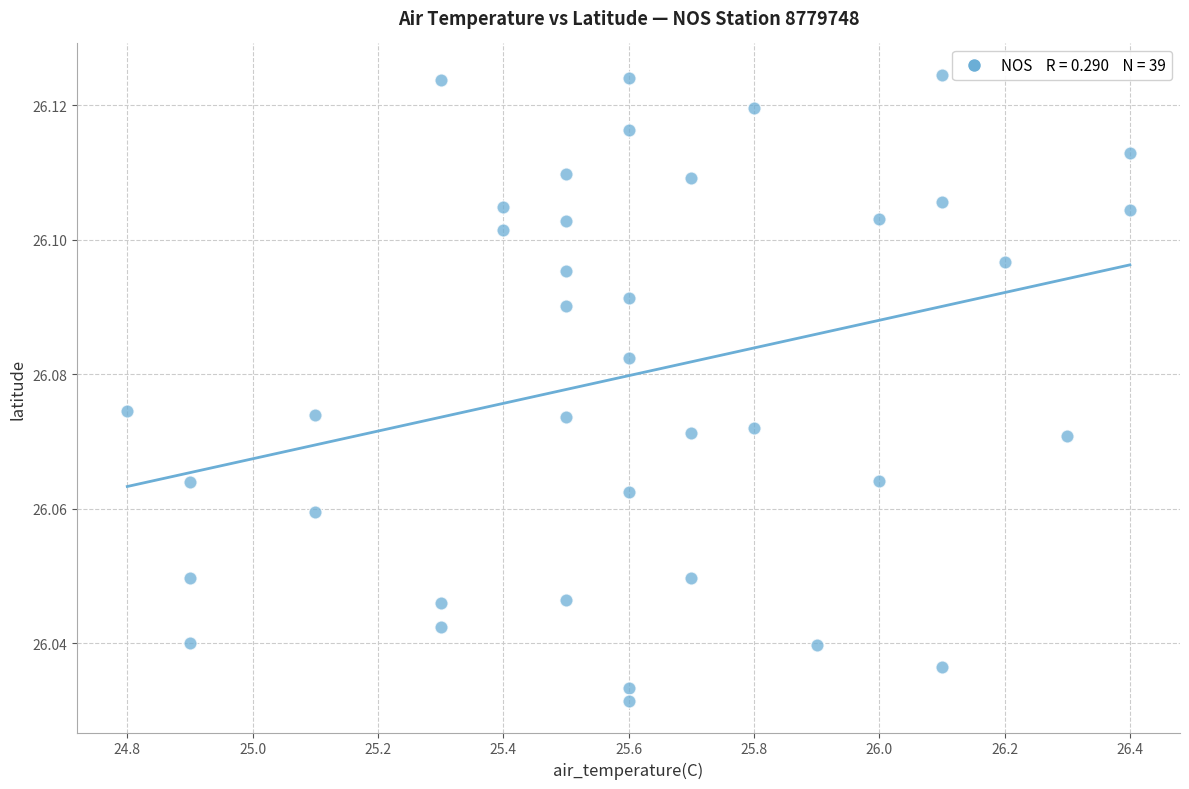

What is the range of X values (max minus min)?

1.6